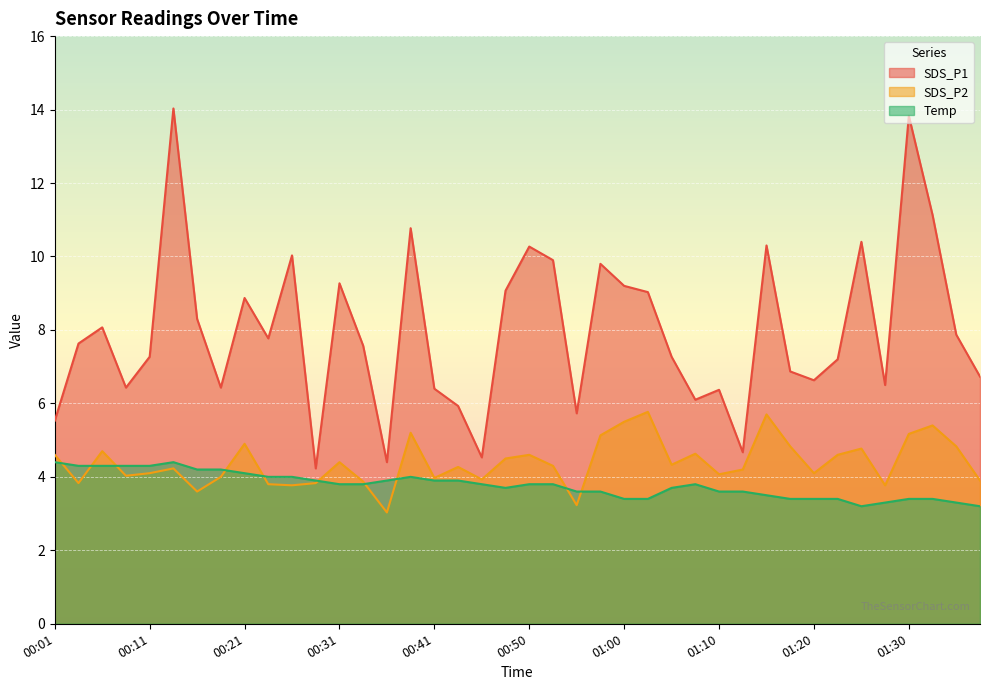

What is the label of the 2nd point from the left?

00:04